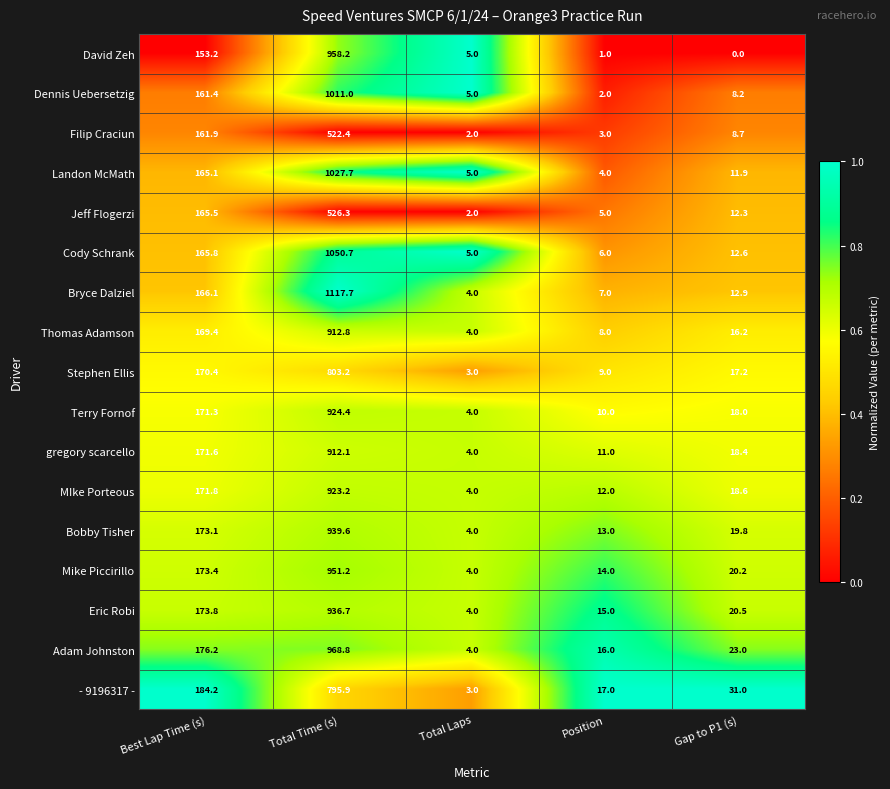

What is the average value of the Filip Craciun series?

139.6